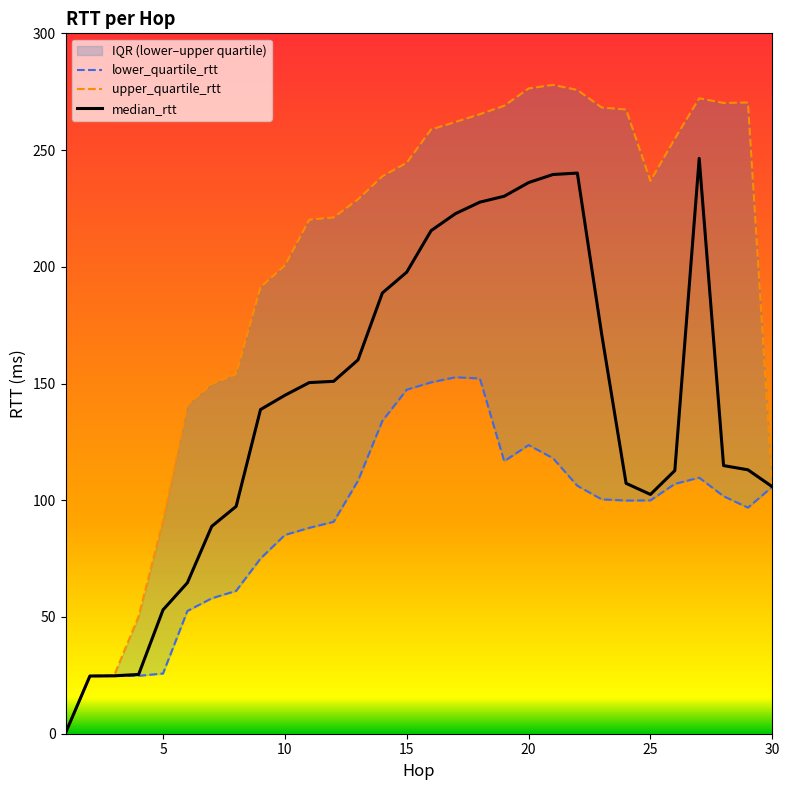

Is the value of upper_quartile_rtt at 3 greater than the value of median_rtt at 14?

No